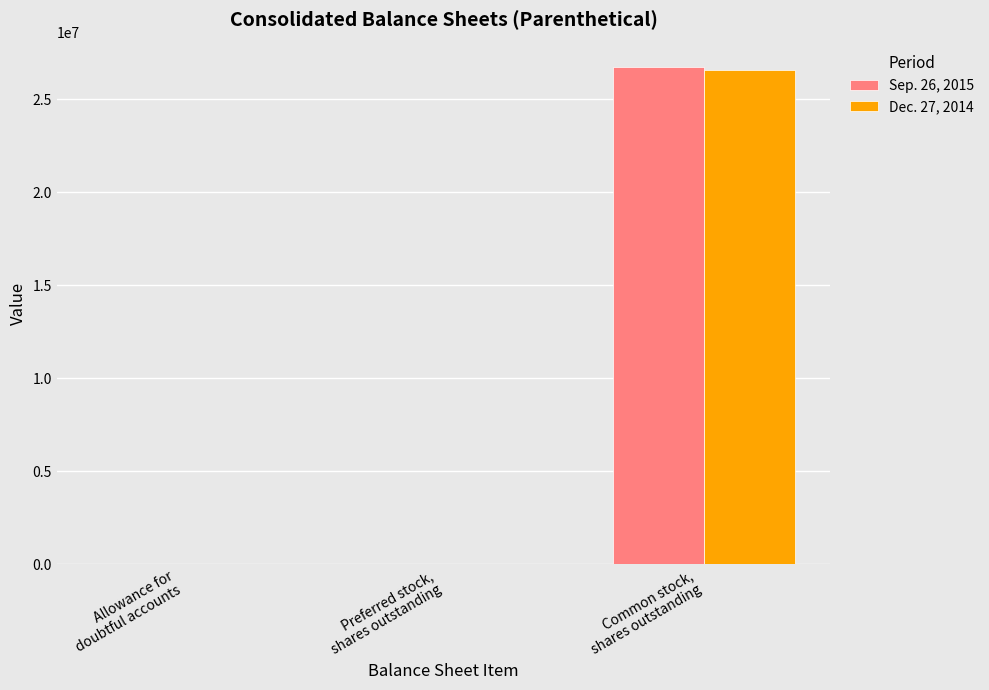

What are all the series names shown in the legend?

Sep. 26, 2015, Dec. 27, 2014